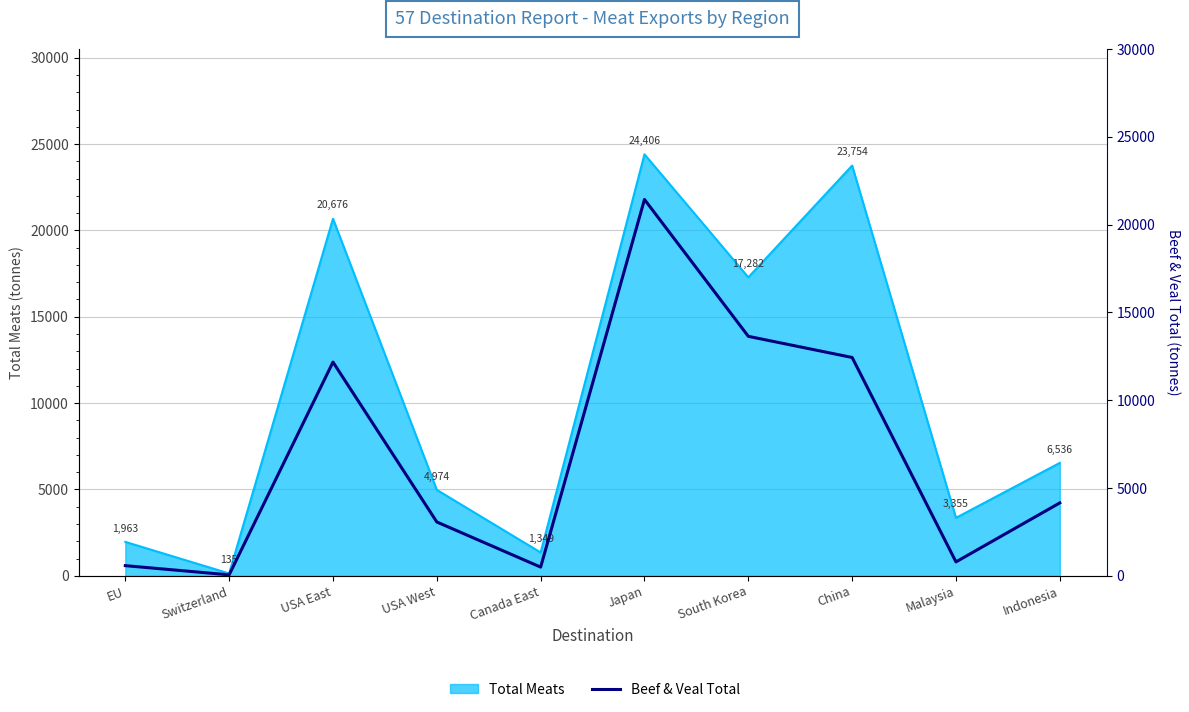

Is it true that the value at USA East is 16513.0?

False